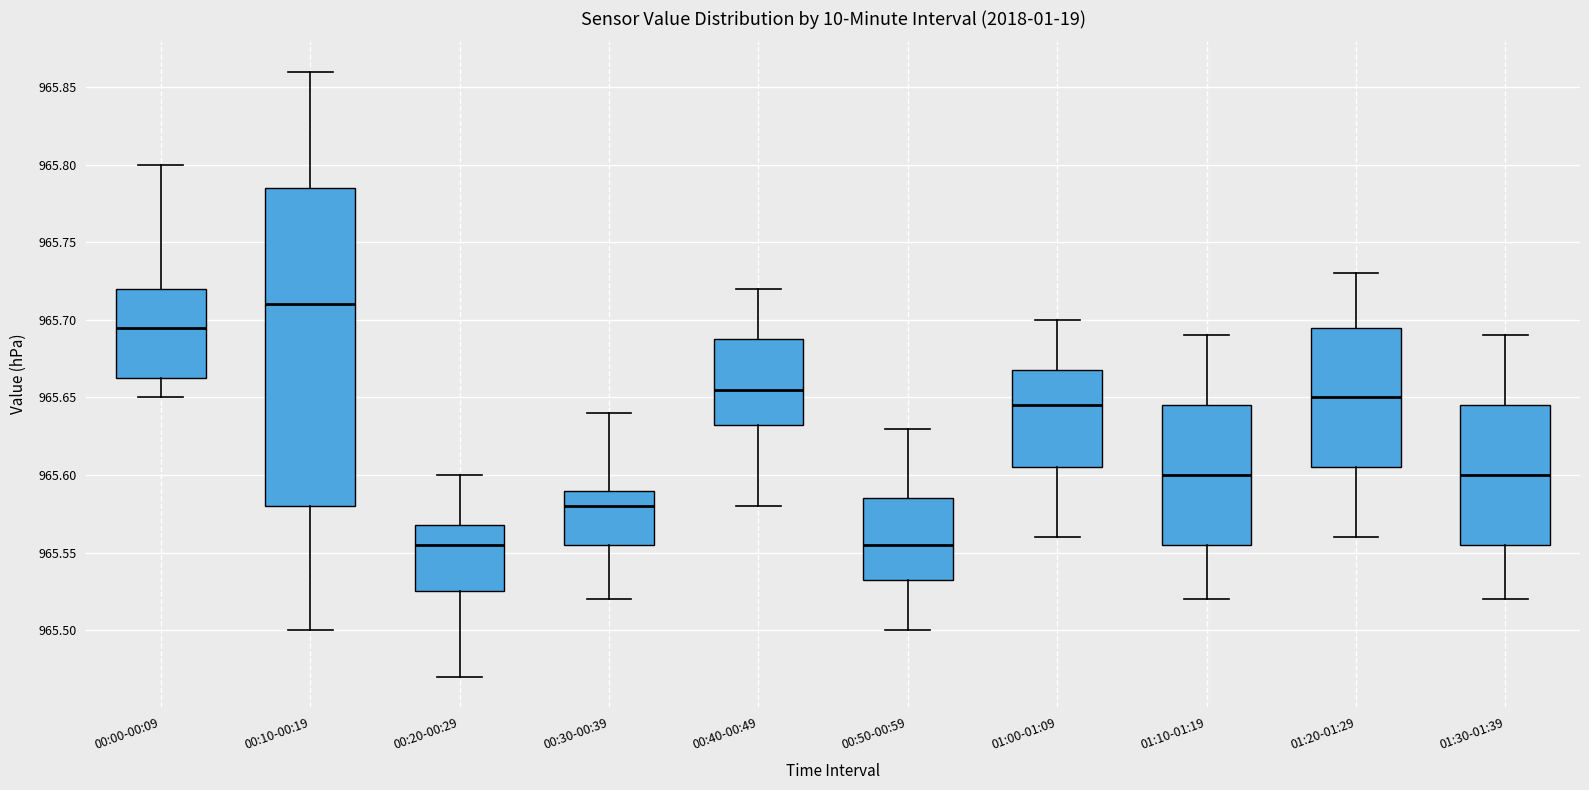

Reading left to right, read every box against the y-axis: the position of its median line, the range the box covers, and the ends of its whiskers. The values are not printed on the chart, so give them approximately, as read against the axis.

00:00-00:09: median 965.695, box 965.665 to 965.720, whiskers 965.650 to 965.800
00:10-00:19: median 965.710, box 965.580 to 965.785, whiskers 965.500 to 965.860
00:20-00:29: median 965.555, box 965.525 to 965.570, whiskers 965.470 to 965.600
00:30-00:39: median 965.580, box 965.555 to 965.590, whiskers 965.520 to 965.640
00:40-00:49: median 965.655, box 965.635 to 965.690, whiskers 965.580 to 965.720
00:50-00:59: median 965.555, box 965.535 to 965.585, whiskers 965.500 to 965.630
01:00-01:09: median 965.645, box 965.605 to 965.670, whiskers 965.560 to 965.700
01:10-01:19: median 965.600, box 965.555 to 965.645, whiskers 965.520 to 965.690
01:20-01:29: median 965.650, box 965.605 to 965.695, whiskers 965.560 to 965.730
01:30-01:39: median 965.600, box 965.555 to 965.645, whiskers 965.520 to 965.690